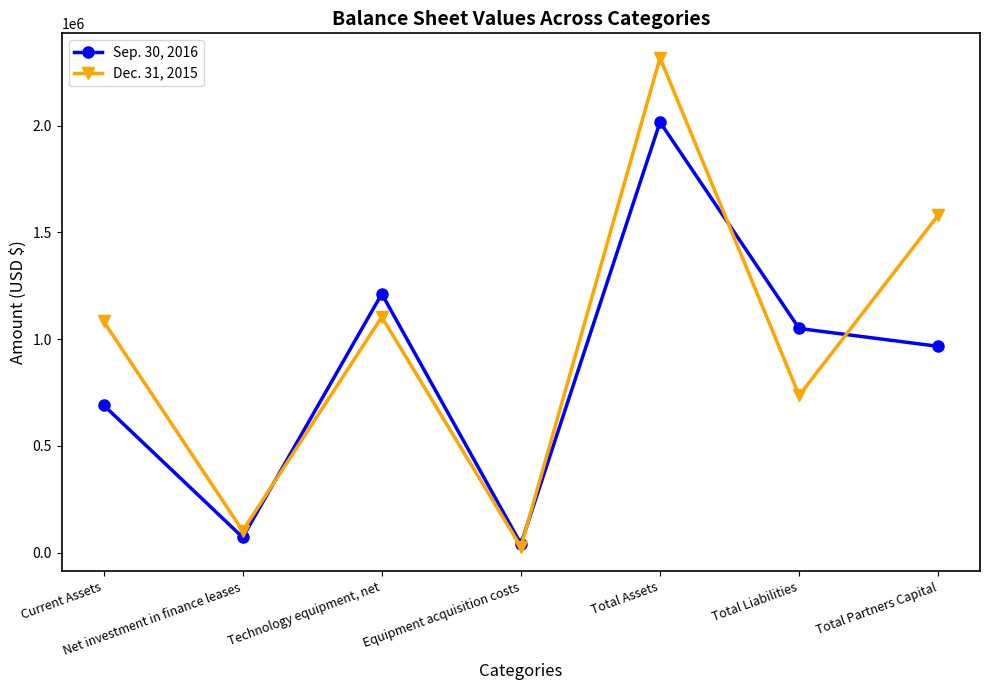

What is the total value across all series at Current Assets?

1774802